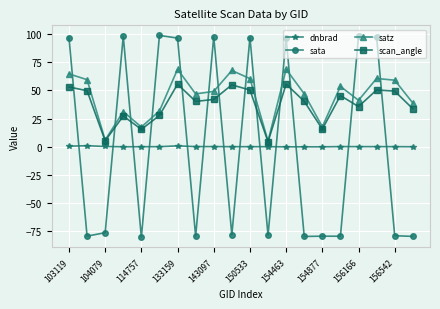

How many interior local valleys does the satz series have?

6